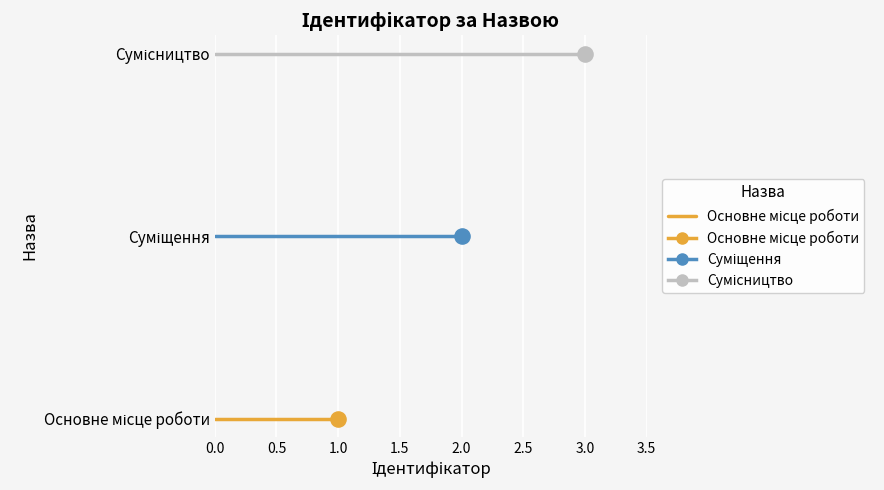

What is the change in value from Основне місце роботи to Суміщення?

+1